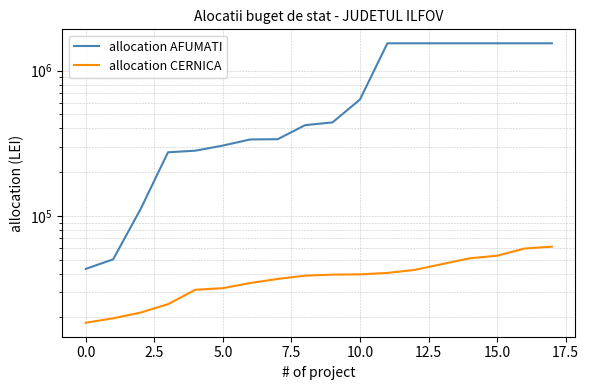

Rank the series by their maximum value, from highest to lowest.

allocation AFUMATI, allocation CERNICA